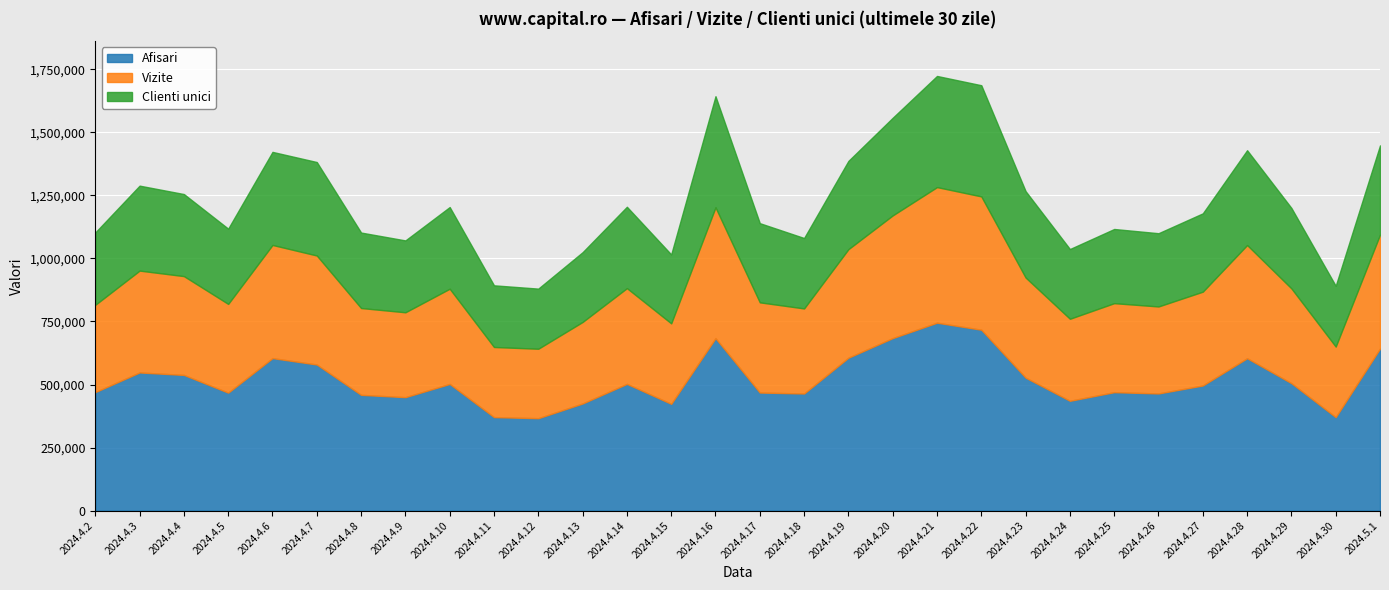

Which has a higher value, 2024.4.19 or 2024.4.22?

2024.4.22